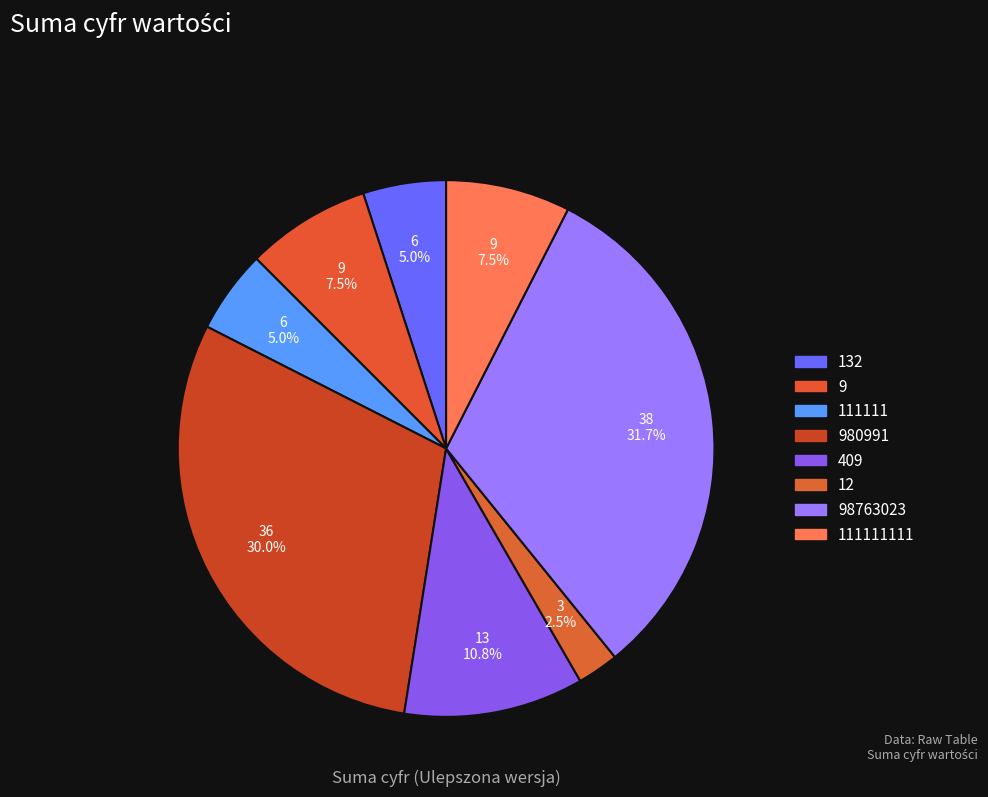

How many slices are in this pie chart?

8